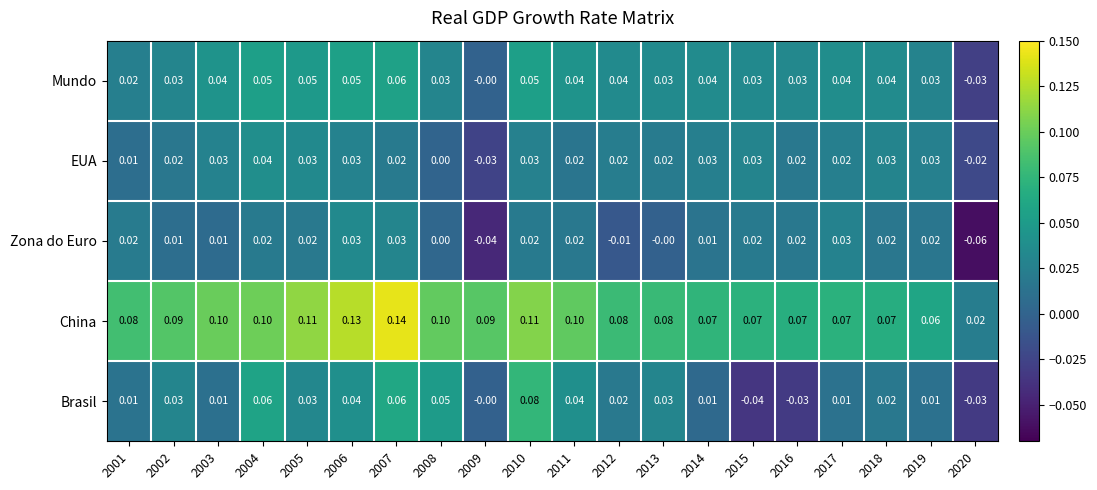

Rank the series by their maximum value, from lowest to highest.

Zona do Euro, EUA, Mundo, Brasil, China